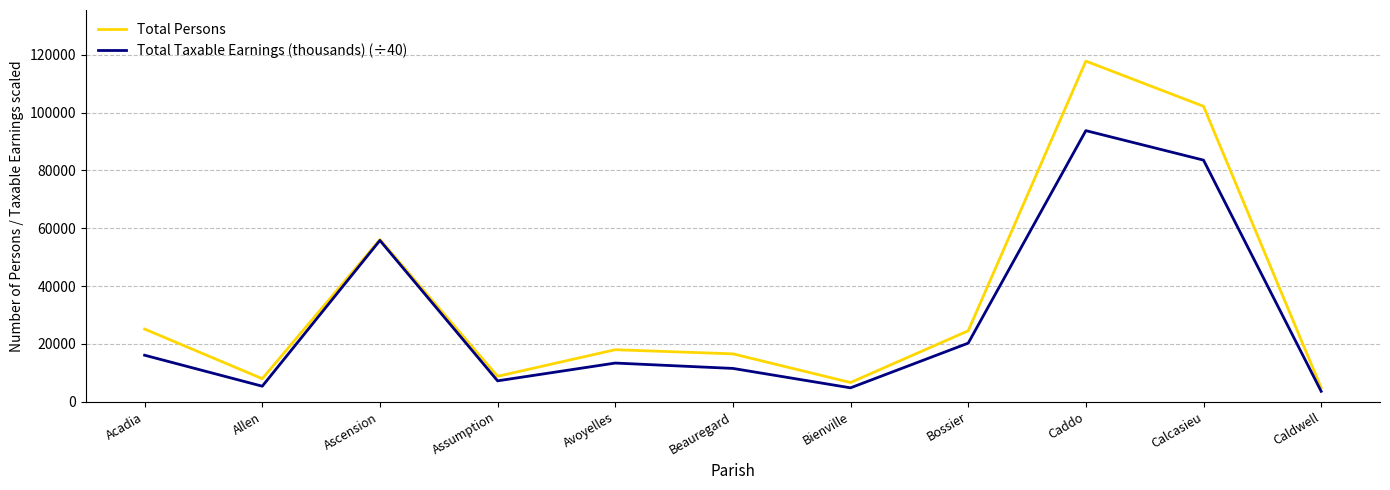

At which category is the sum across all series the highest?

Caddo